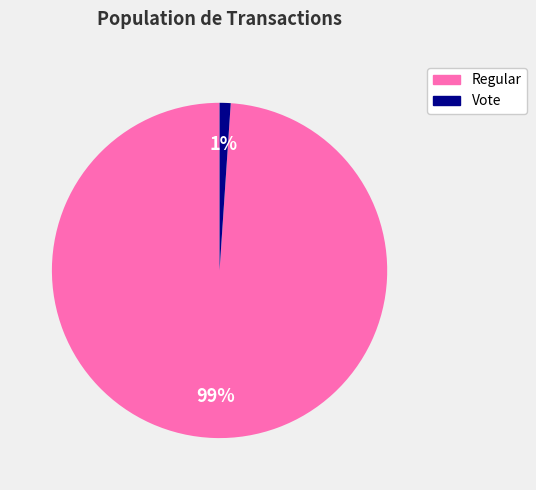

To the nearest percent, what is the difference between the largest and smallest slice percentages?

98%